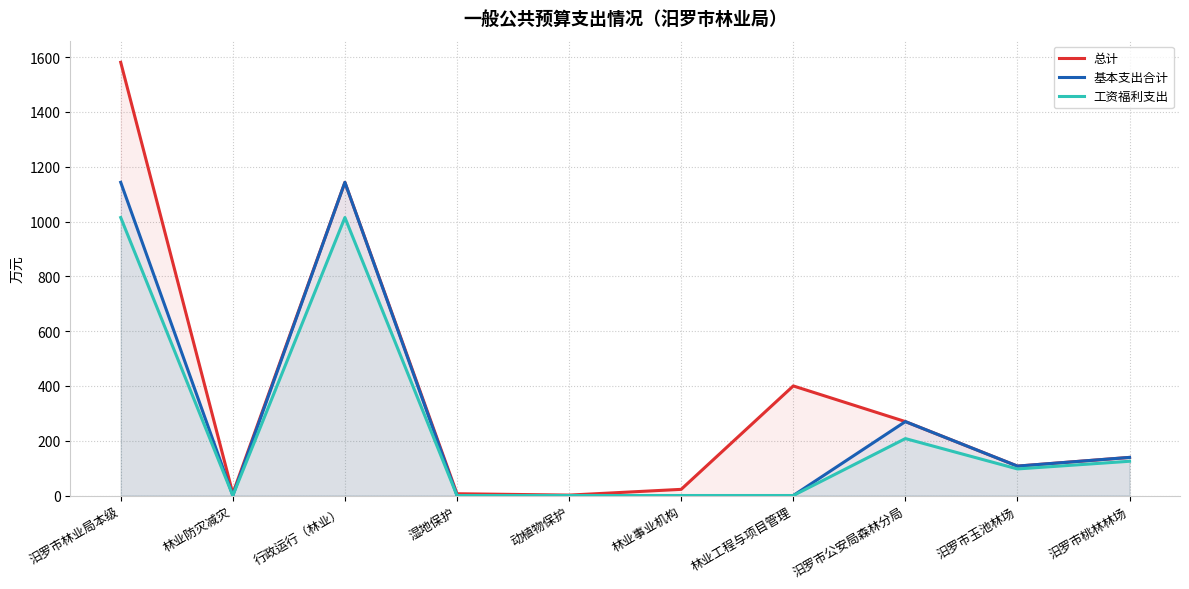

At 林业工程与项目管理, list the series in order from smallest to largest.

基本支出合计, 工资福利支出, 总计